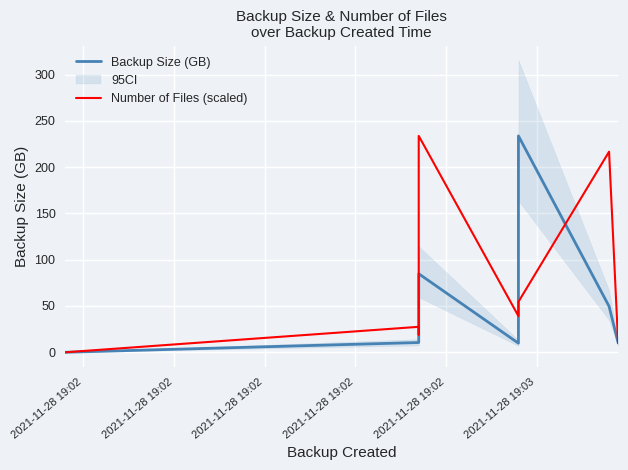

Where is the first local maximum for Backup Size (GB)?

2021-11-28 19:02